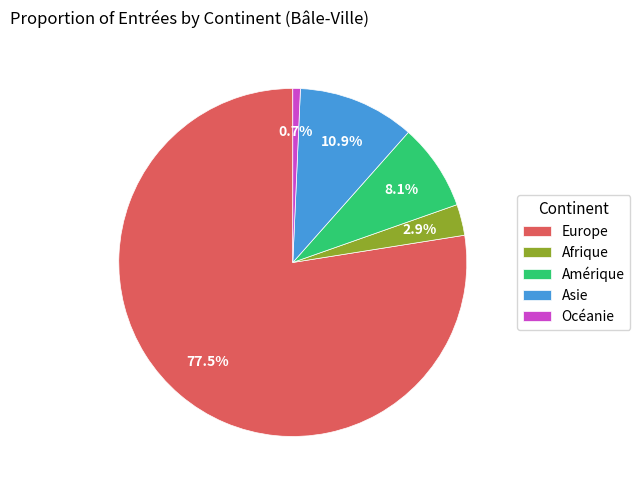

Rank the categories by value from highest to lowest.

Europe, Asie, Amérique, Afrique, Océanie